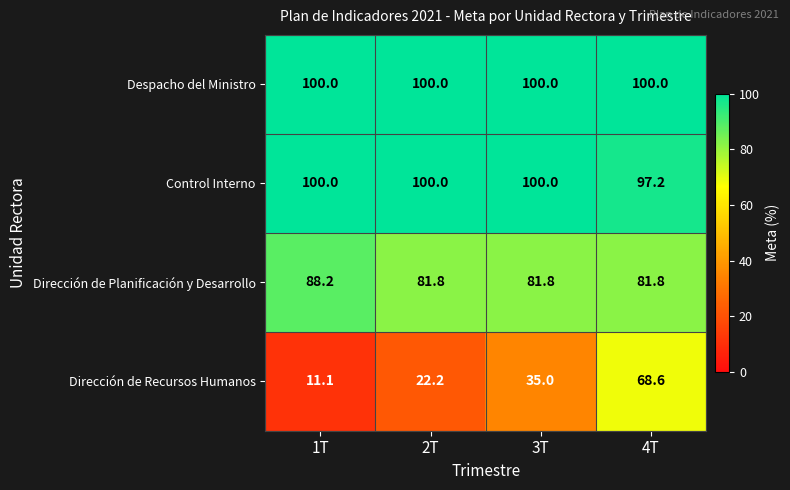

At 4T, list the series in order from largest to smallest.

Despacho del Ministro, Control Interno, Dirección de Planificación y Desarrollo, Dirección de Recursos Humanos